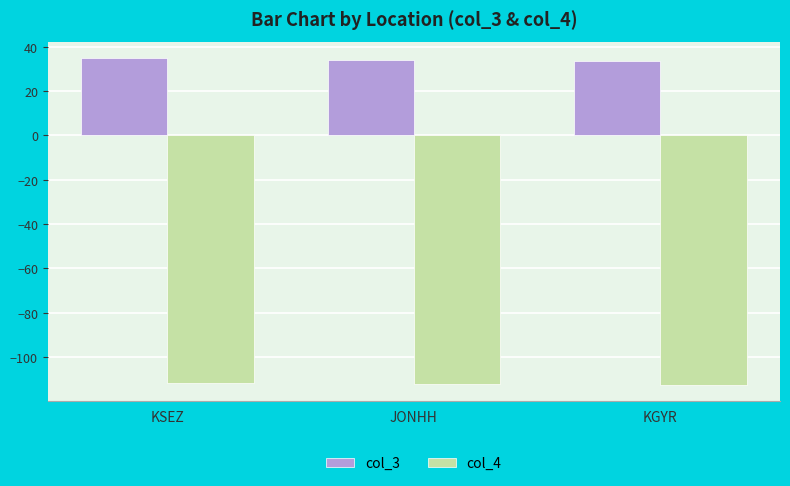

Is it true that col_4 equals -173.0 at JONHH?

False